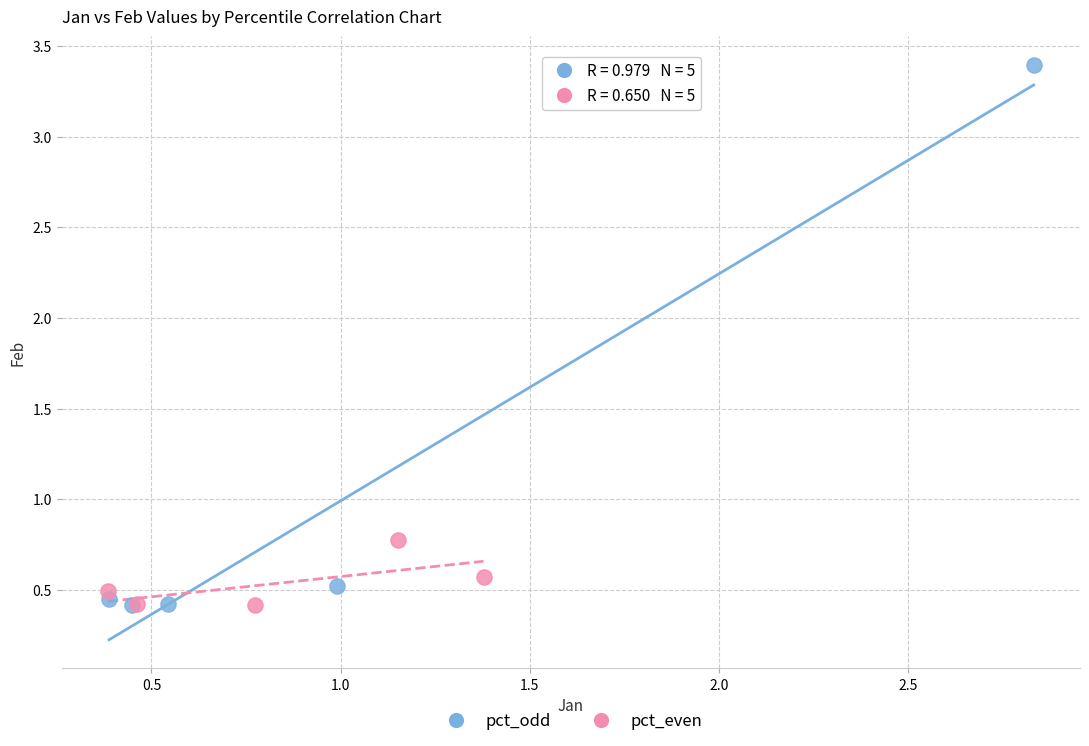

Which series contains the highest Y value?

pct_odd